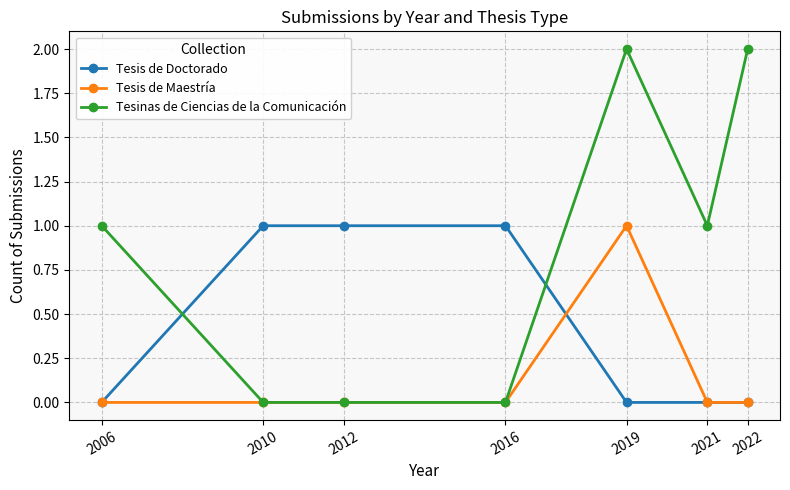

List the series in order of their overall mean, highest first.

Tesinas de Ciencias de la Comunicación, Tesis de Doctorado, Tesis de Maestría